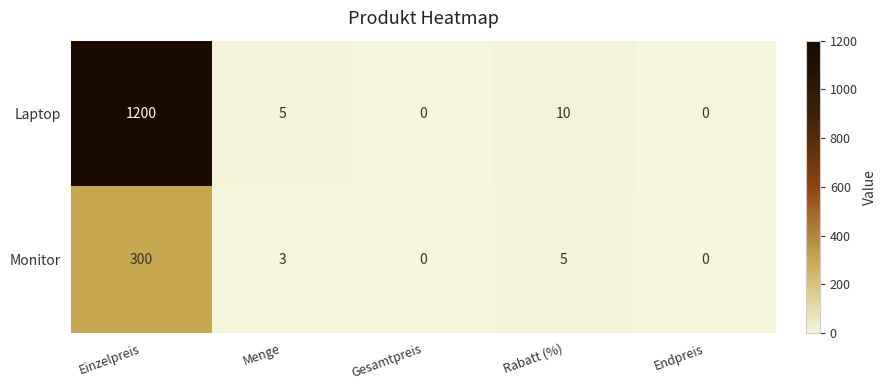

What is the total value across all series at Rabatt (%)?

15